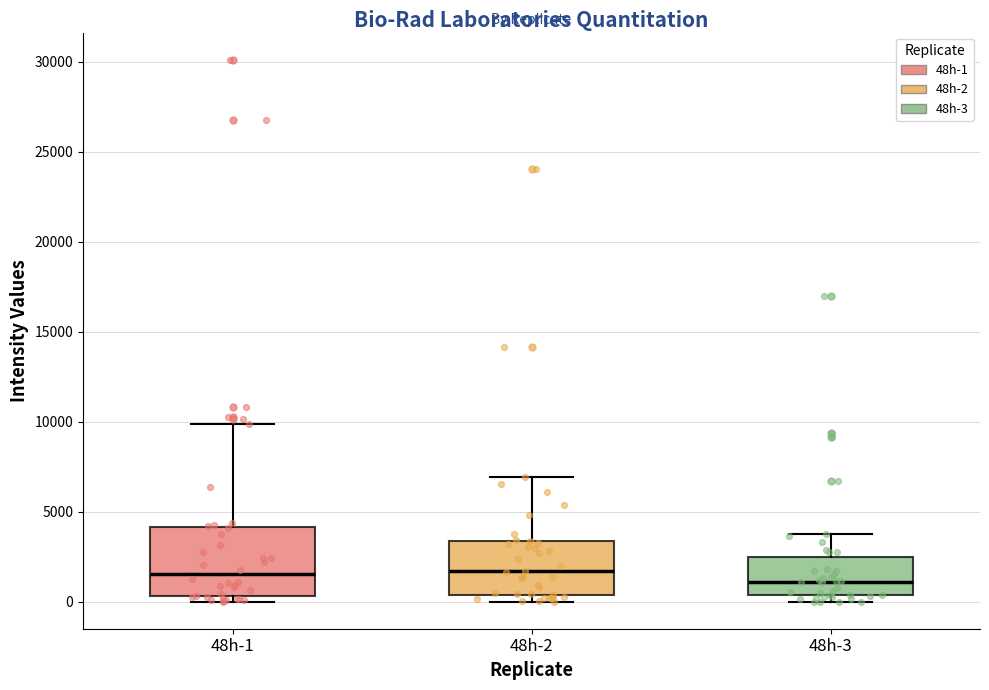

Reading left to right, read every box against the y-axis: the position of its median line, the range the box covers, and the ends of its whiskers. The values are not printed on the chart, so give them approximately, as read against the axis.

48h-1: median 1500, box 500 to 4000, whiskers 0 to 10000
48h-2: median 1500, box 500 to 3500, whiskers 0 to 7000
48h-3: median 1000, box 500 to 2500, whiskers 0 to 4000